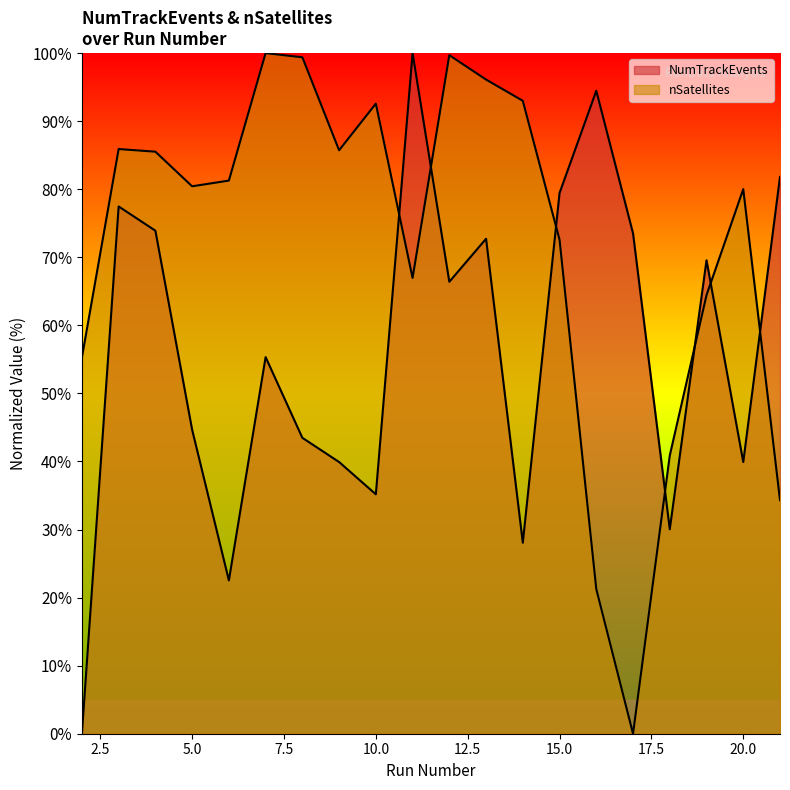

At which category does NumTrackEvents reach its first local valley?

6